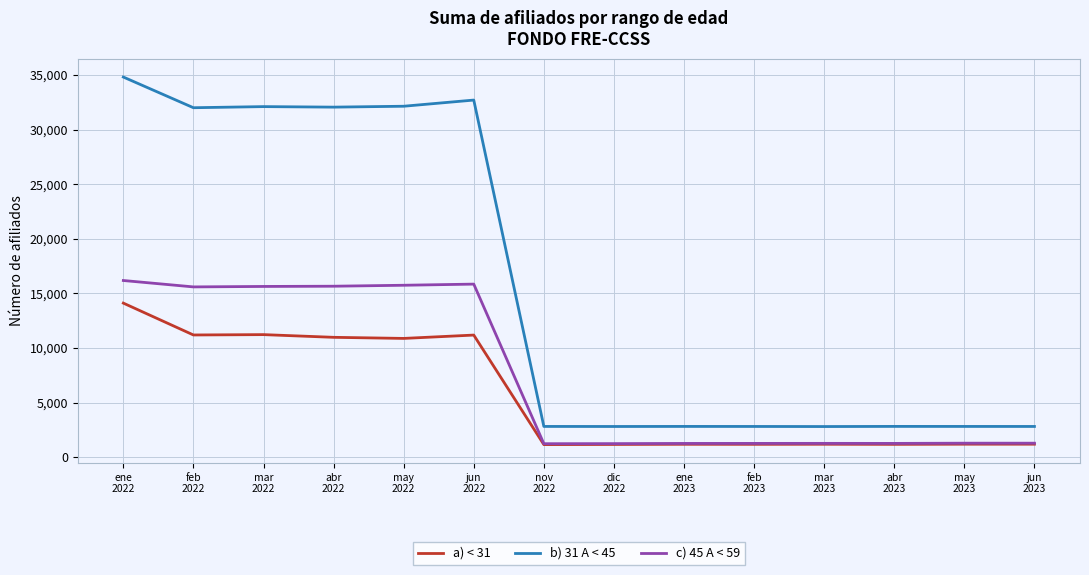

True or false: b) 31 A < 45 and c) 45 A < 59 cross at least once.

False